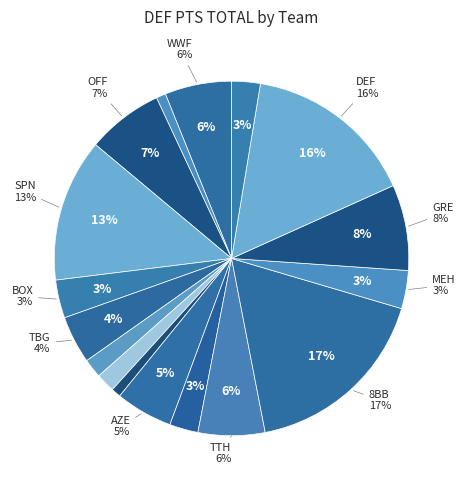

Is the sum of NWO and TMNT greater than half?

No